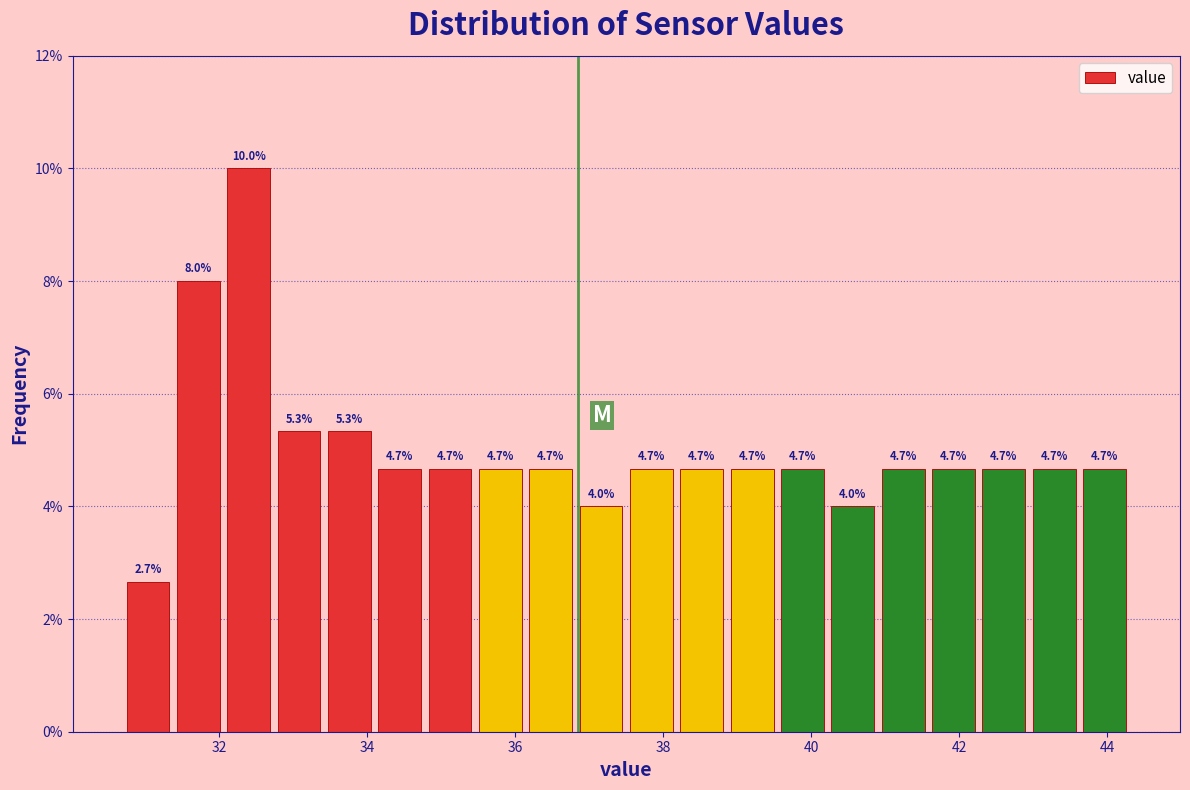

Read against the x-axis, roughly where is the centre of the tallest bar?

32.4